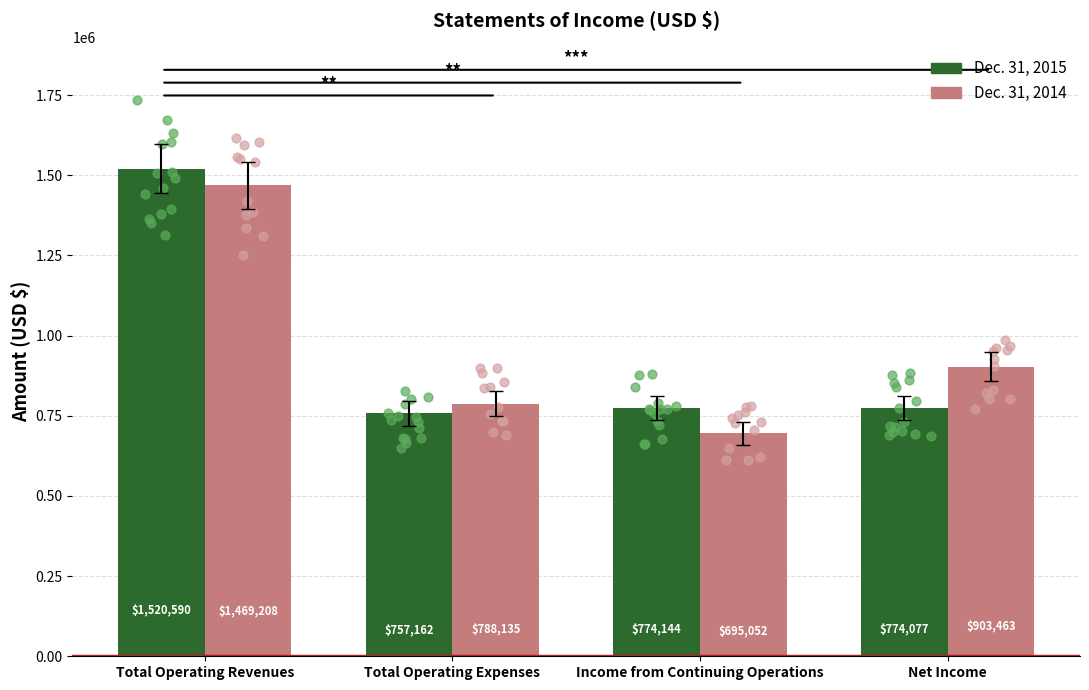

Is the value of Dec. 31, 2014 at Net Income greater than the value of Dec. 31, 2015 at Net Income?

Yes